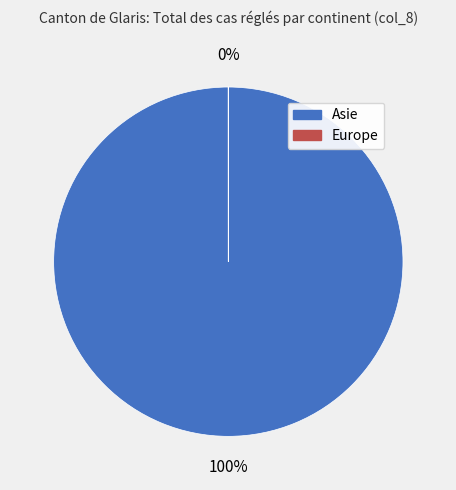

How many slices are in this pie chart?

2